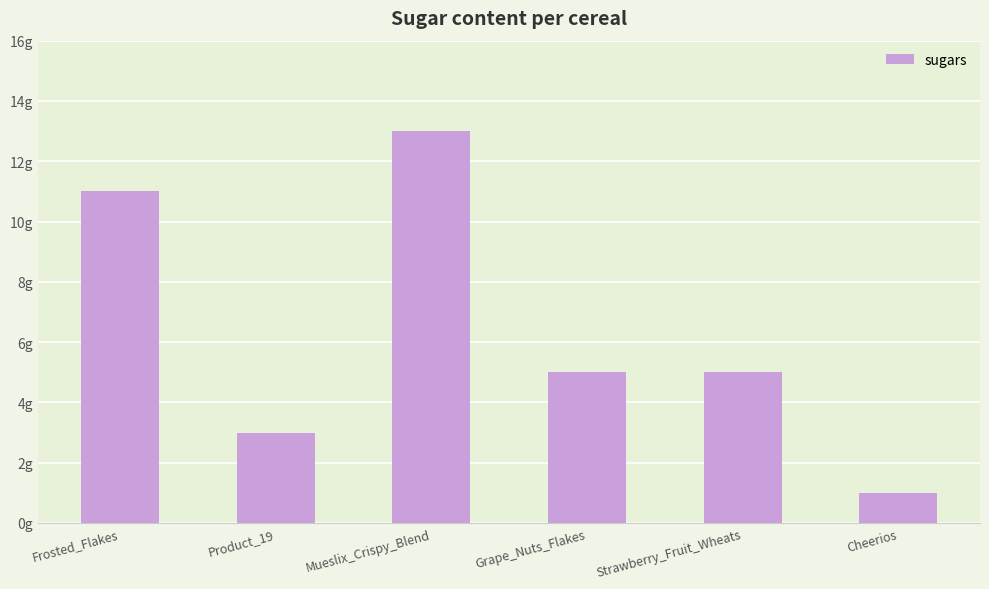

How many bars are there in total?

6